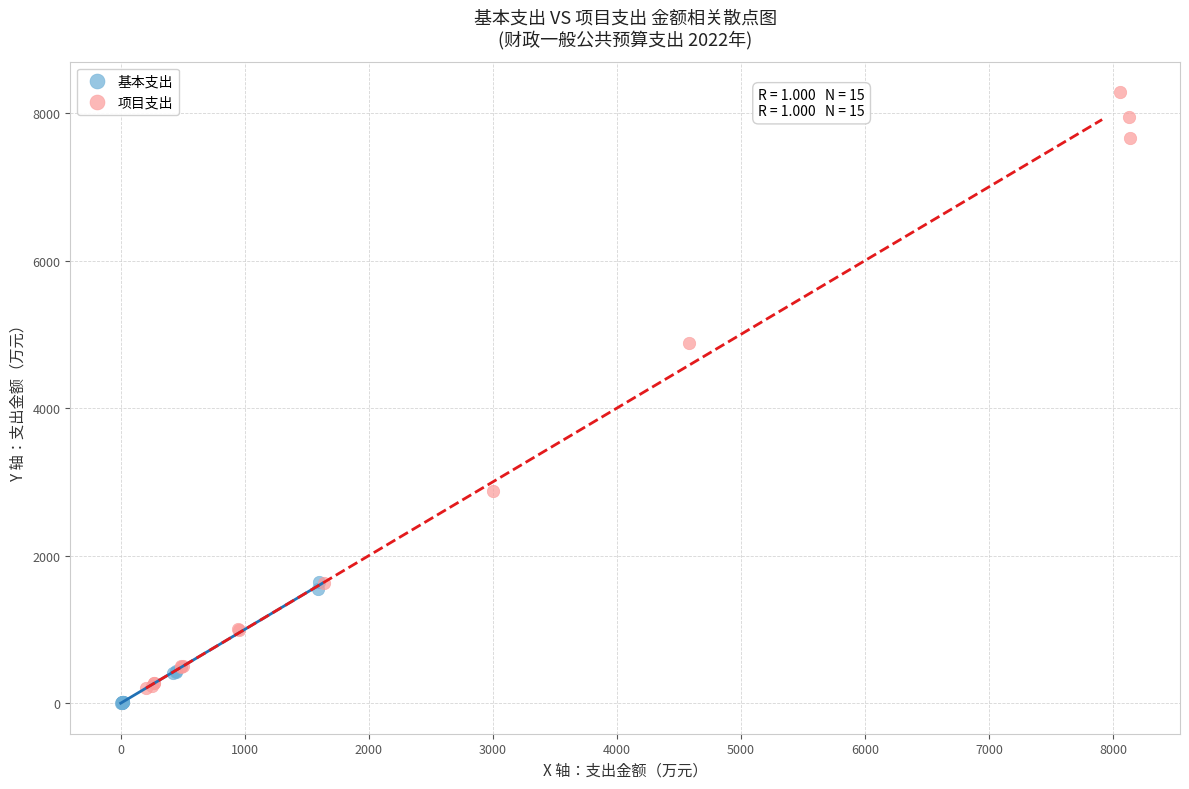

Which series contains the highest Y value?

项目支出